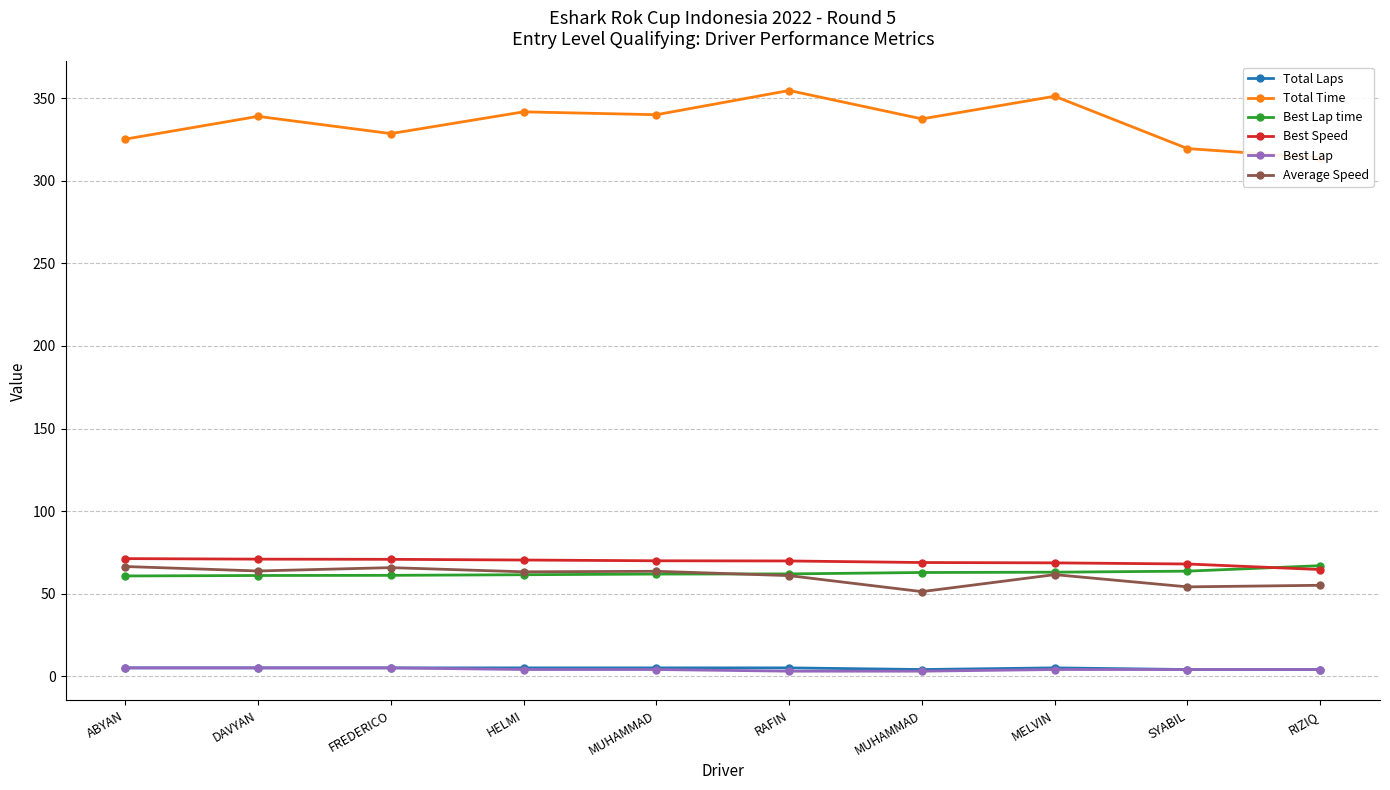

How many categories are shown in the chart?

10